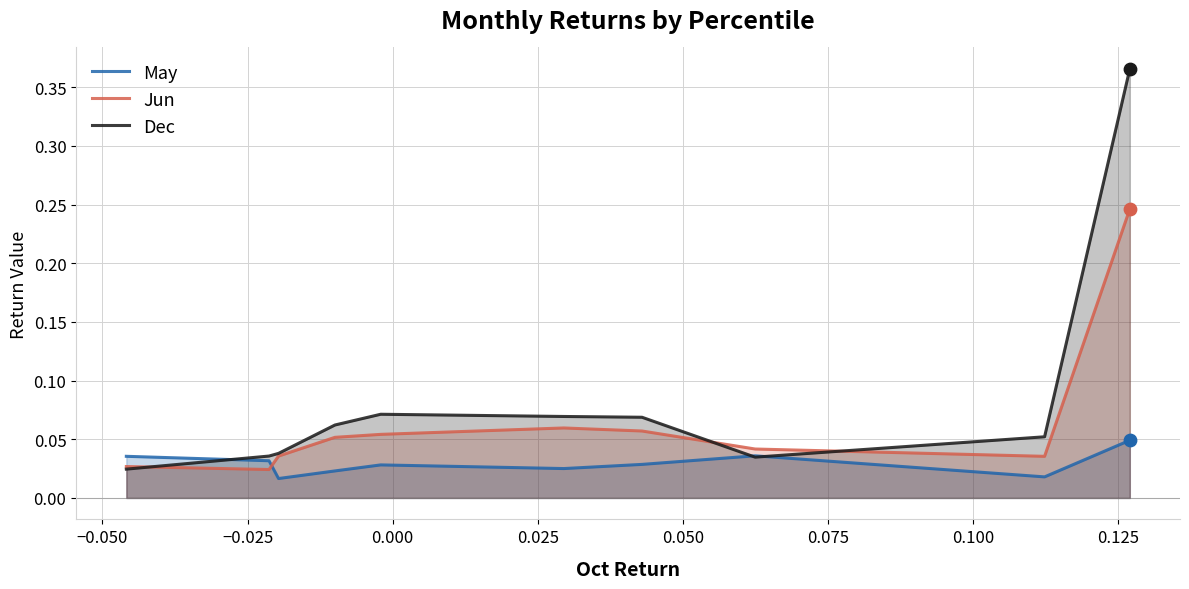

Which series has the widest spread of Y values?

Dec